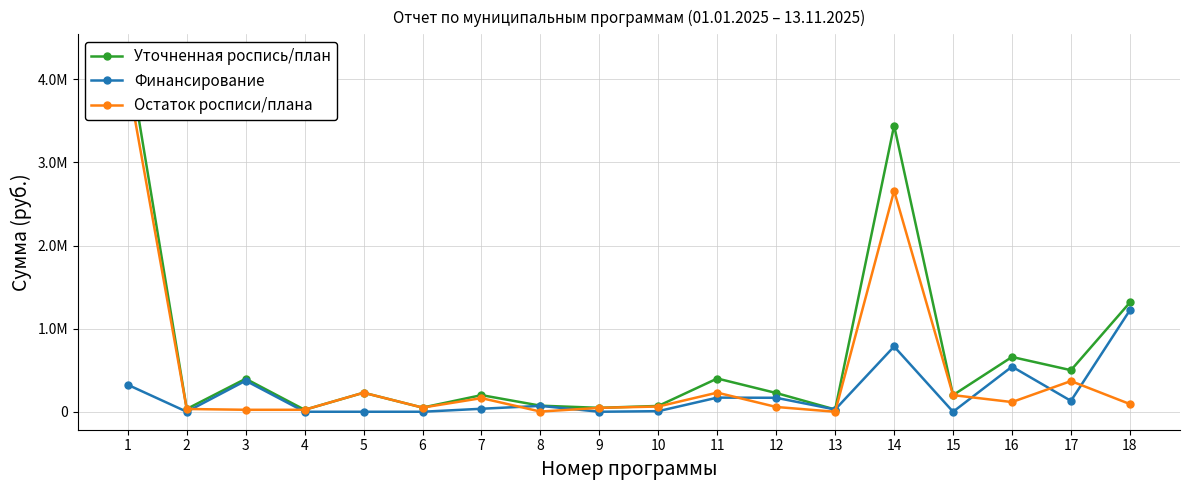

Where is the first local maximum for Остаток росписи/плана?

5